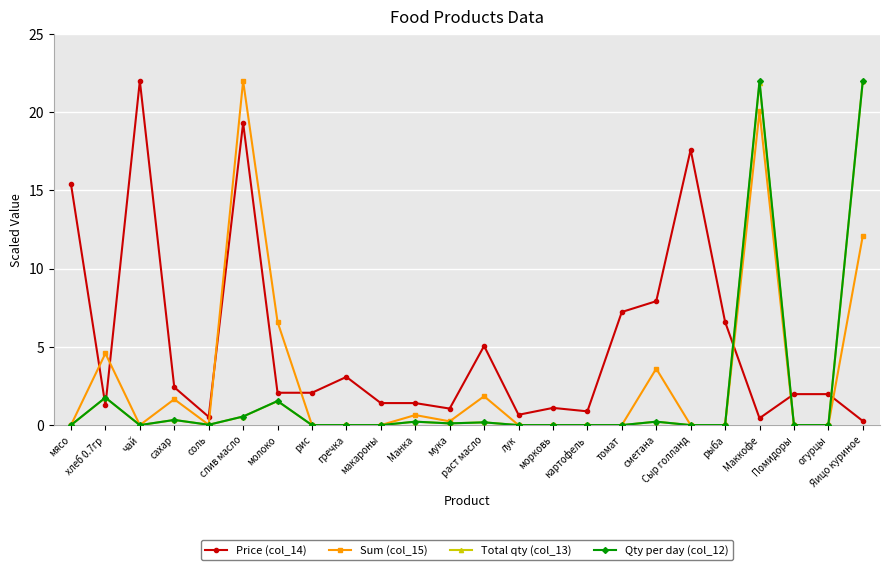

Which series has the largest total across all categories?

Price (col_14)